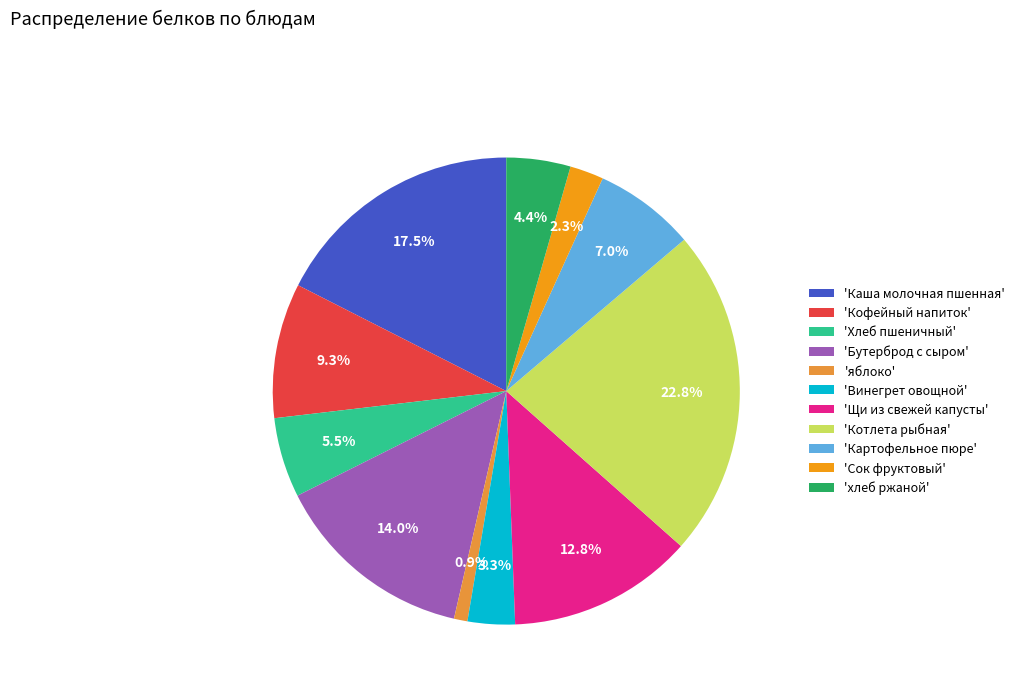

Do 'яблоко' and 'Винегрет овощной' together represent more than half of the pie?

No